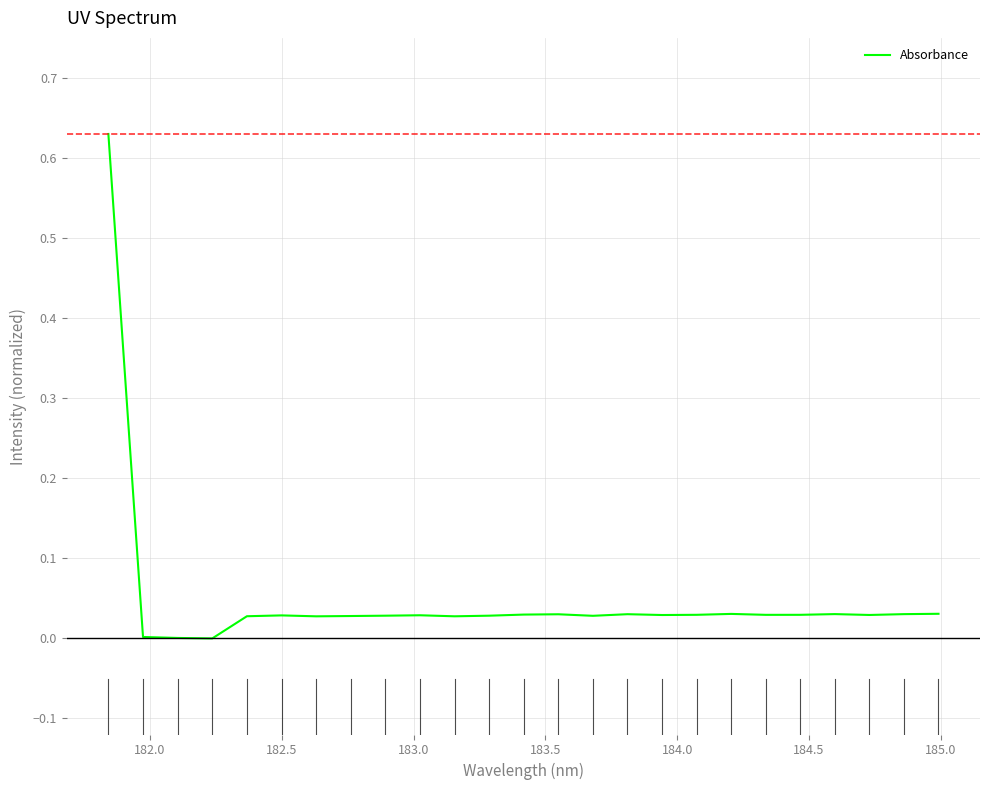

Does the chart display data point markers on the line(s)?

No